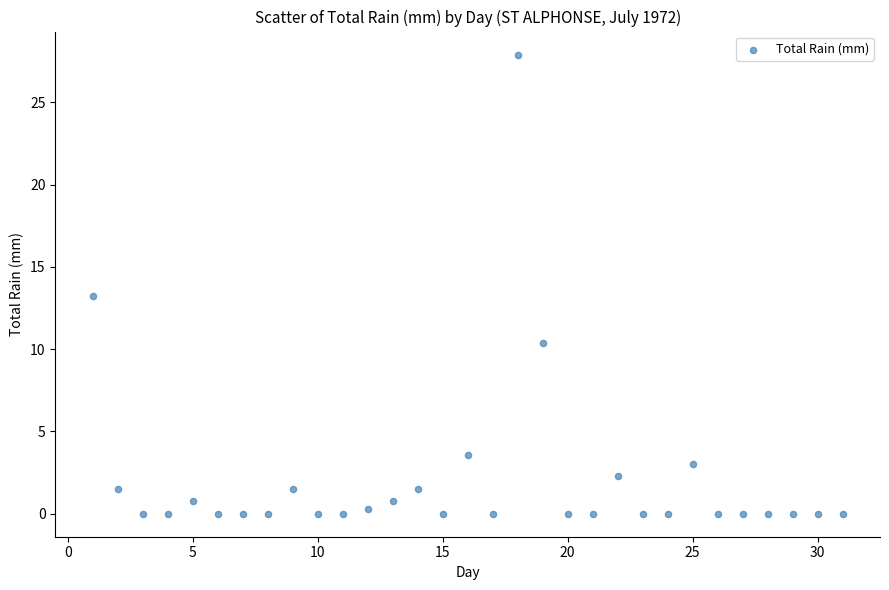

What is the range of X values (max minus min)?

30.0